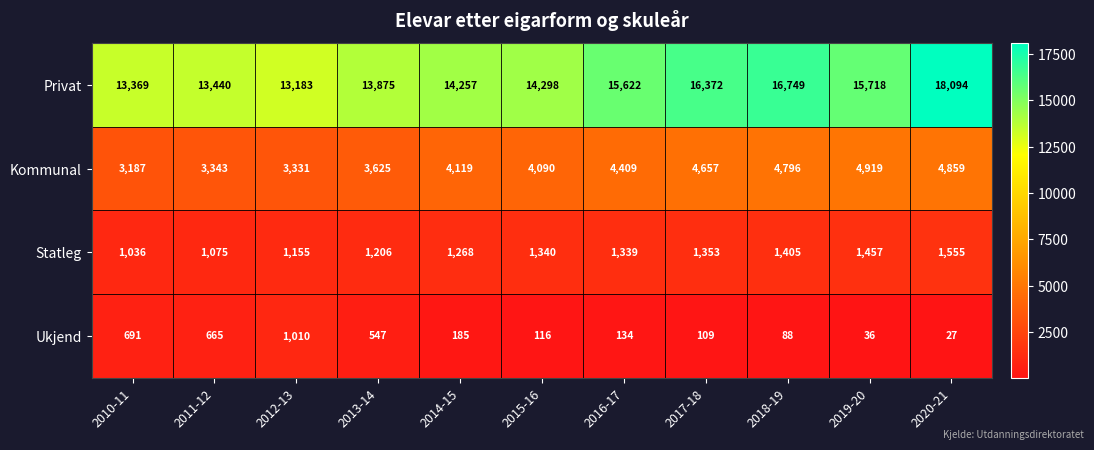

At which label does Ukjend reach its peak?

2012-13